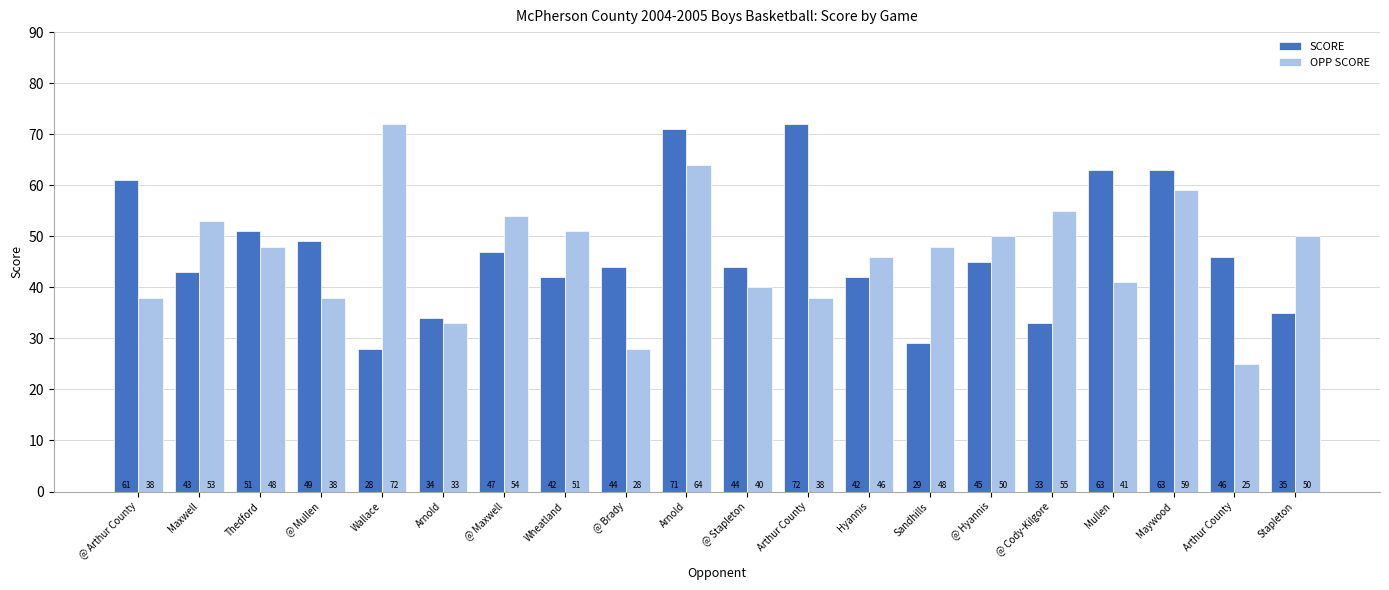

What is the sum of all OPP SCORE values?

931